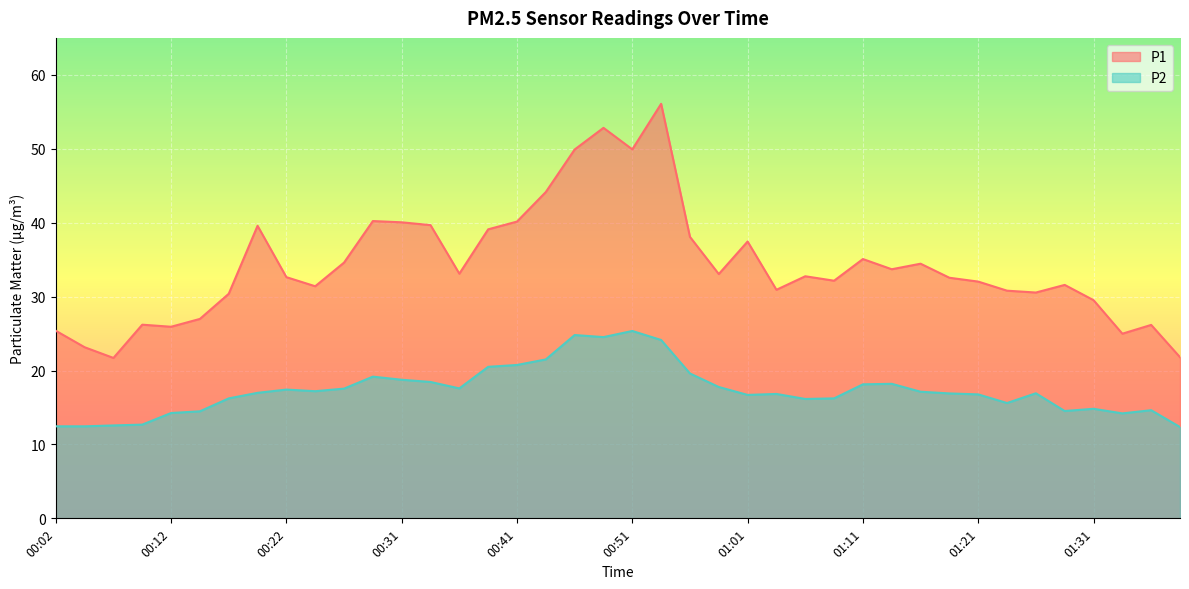

What position from the right is 00:12?

36